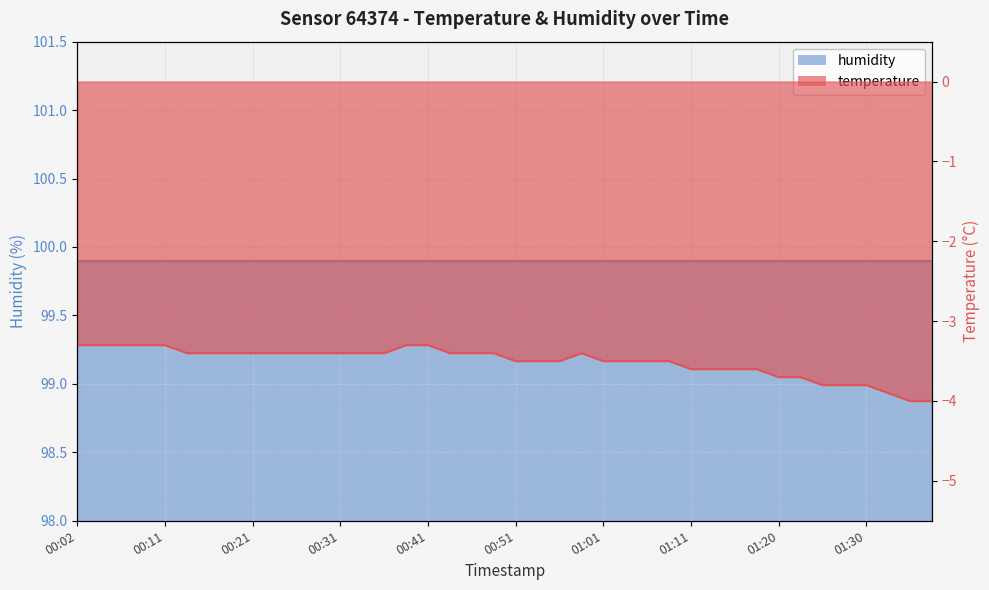

Is it true that the value at 01:30 is -3.8?

True